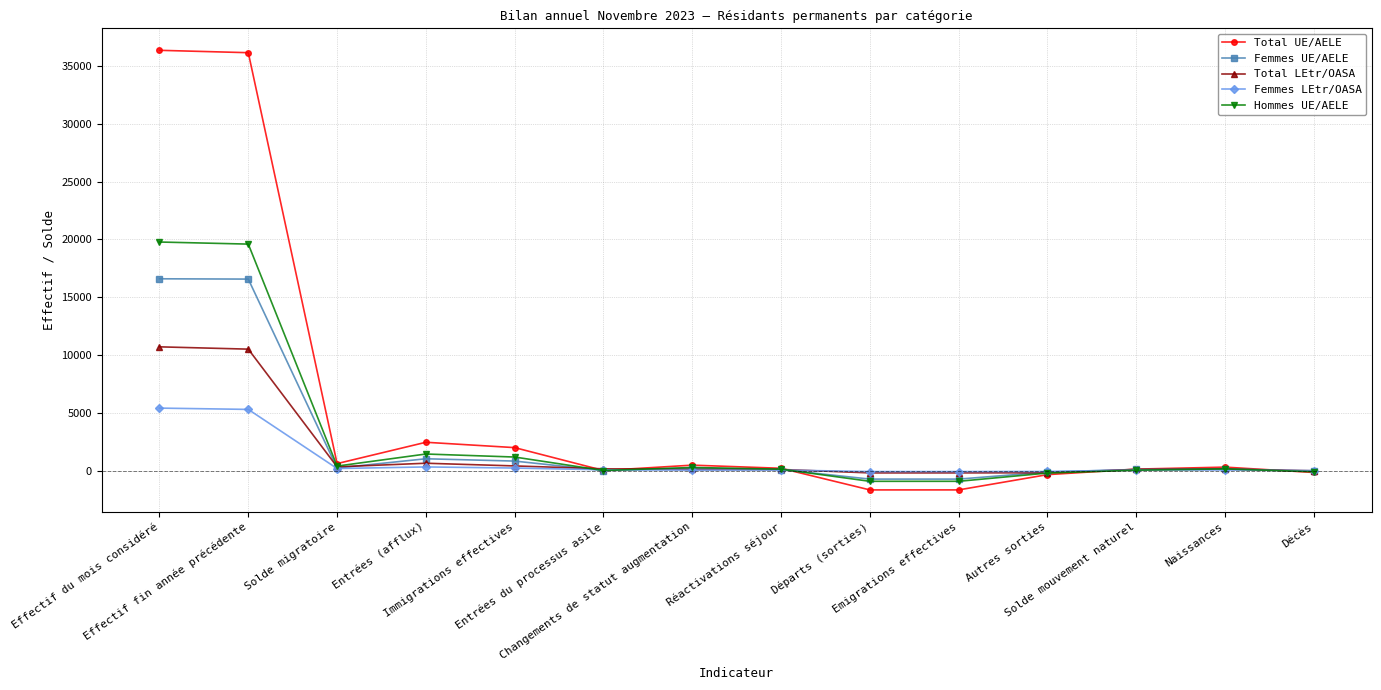

How many categories are shown in the chart?

14